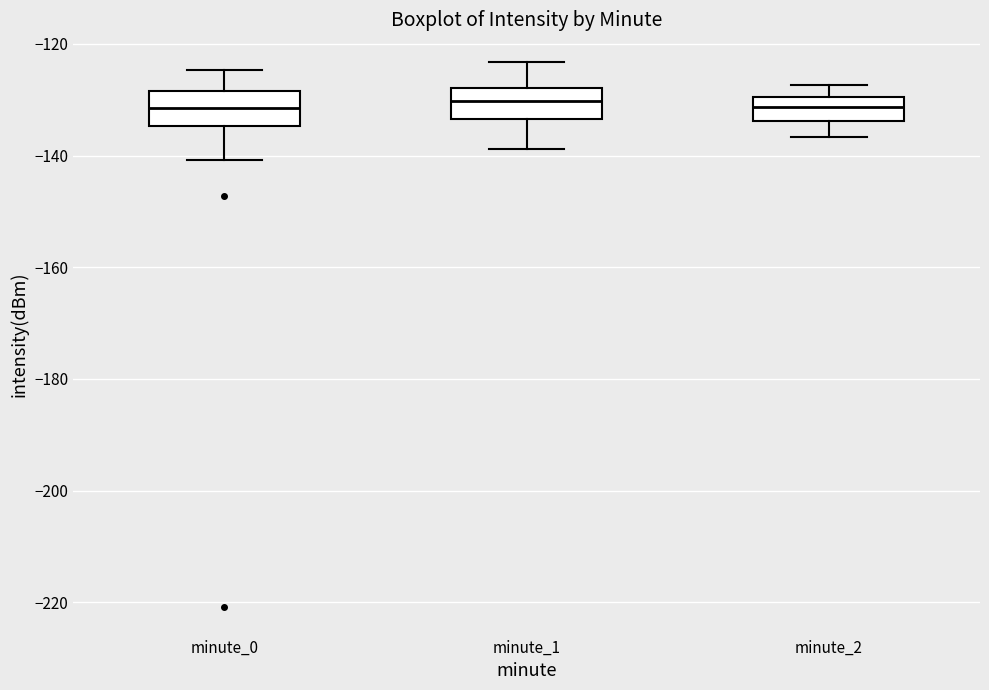

Where does the median line of the box for minute_0 sit on the y-axis? The values are not printed on the chart, so give them approximately, as read against the axis.

-132